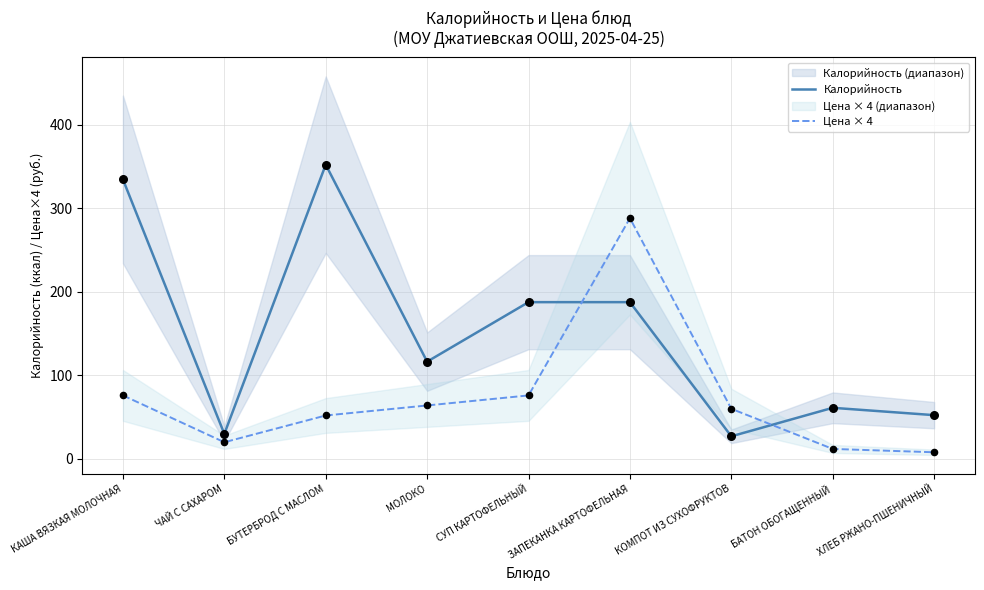

What is the total value across all series at БАТОН ОБОГАЩЕННЫЙ?

73.2